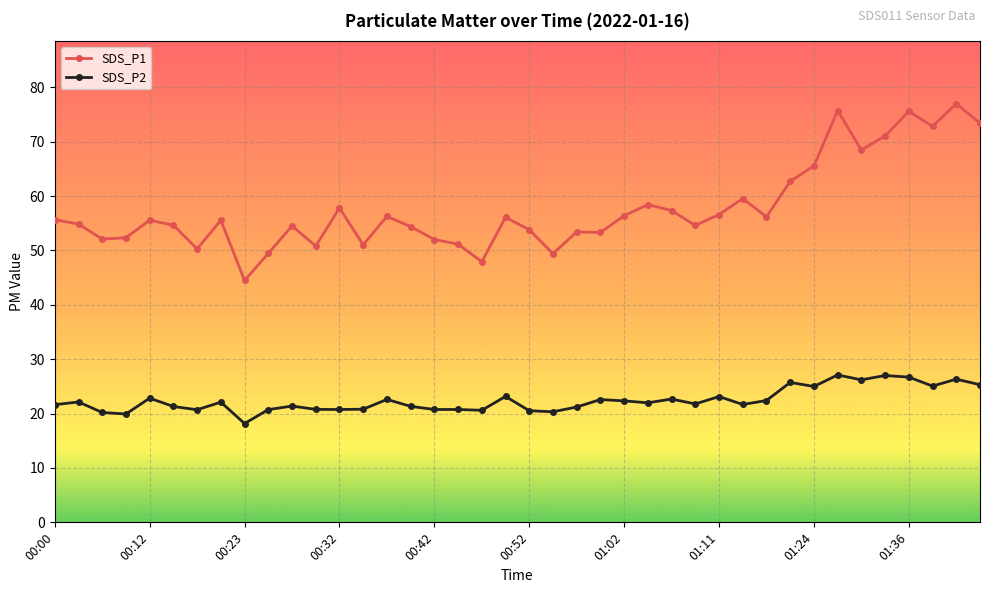

True or false: SDS_P1 and SDS_P2 cross at least once.

False